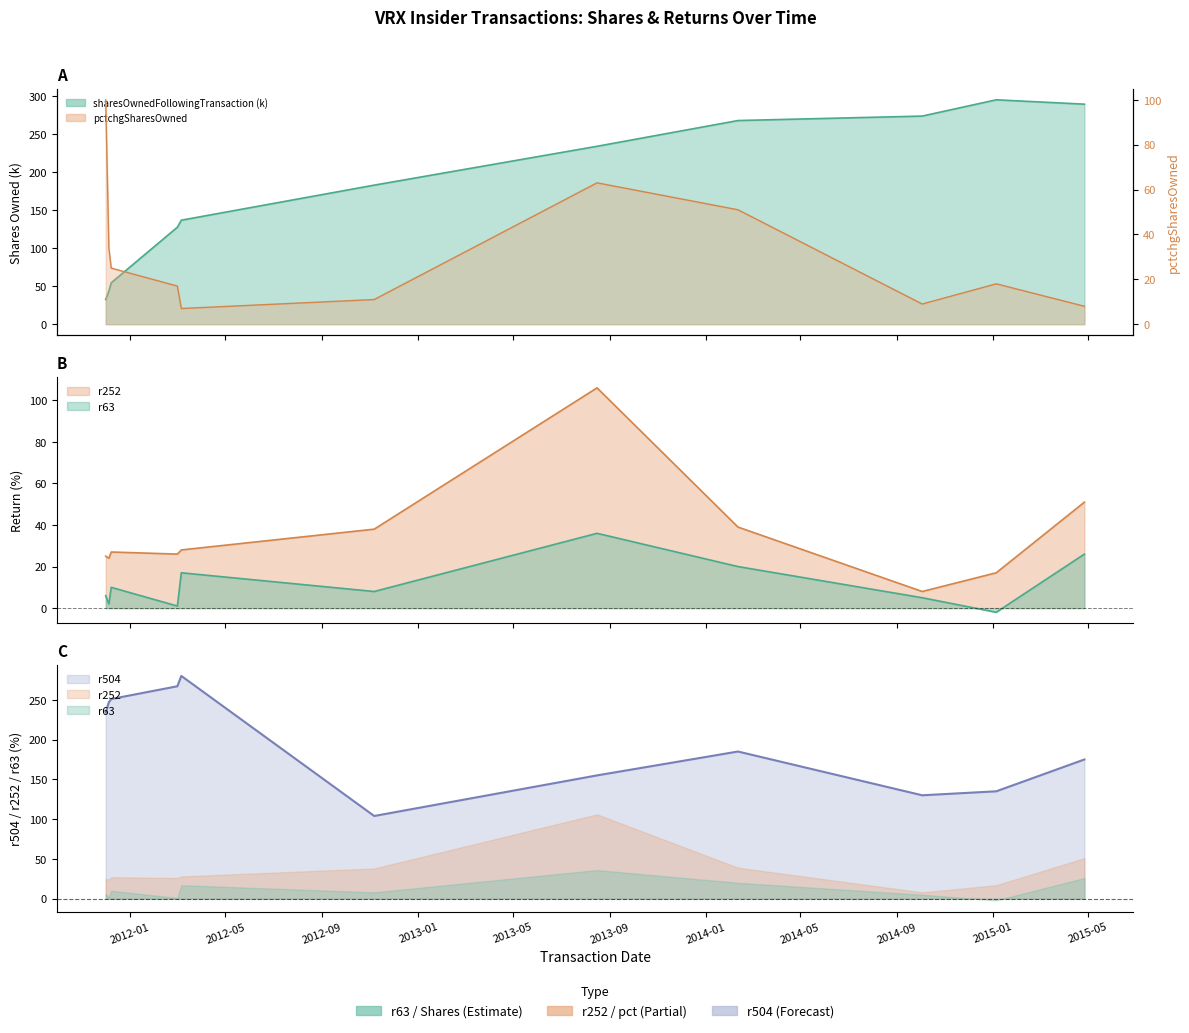

The sharesOwnedFollowingTransaction series shows 267.8 at 2014-02-11. True or false?

True